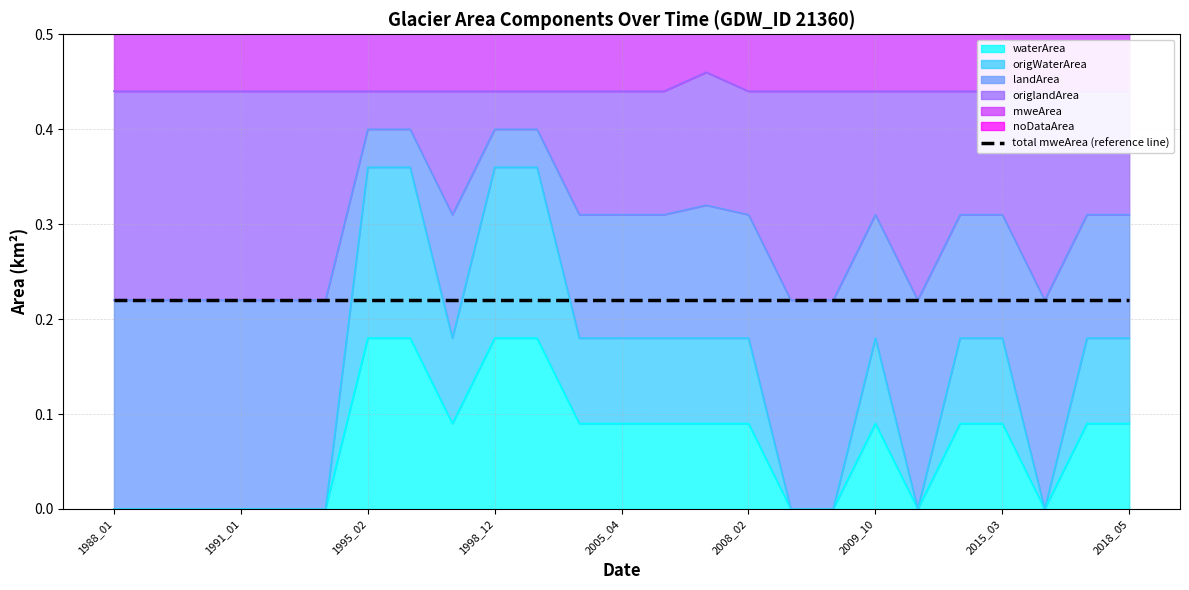

At which category does landArea reach its first local valley?

1998_05